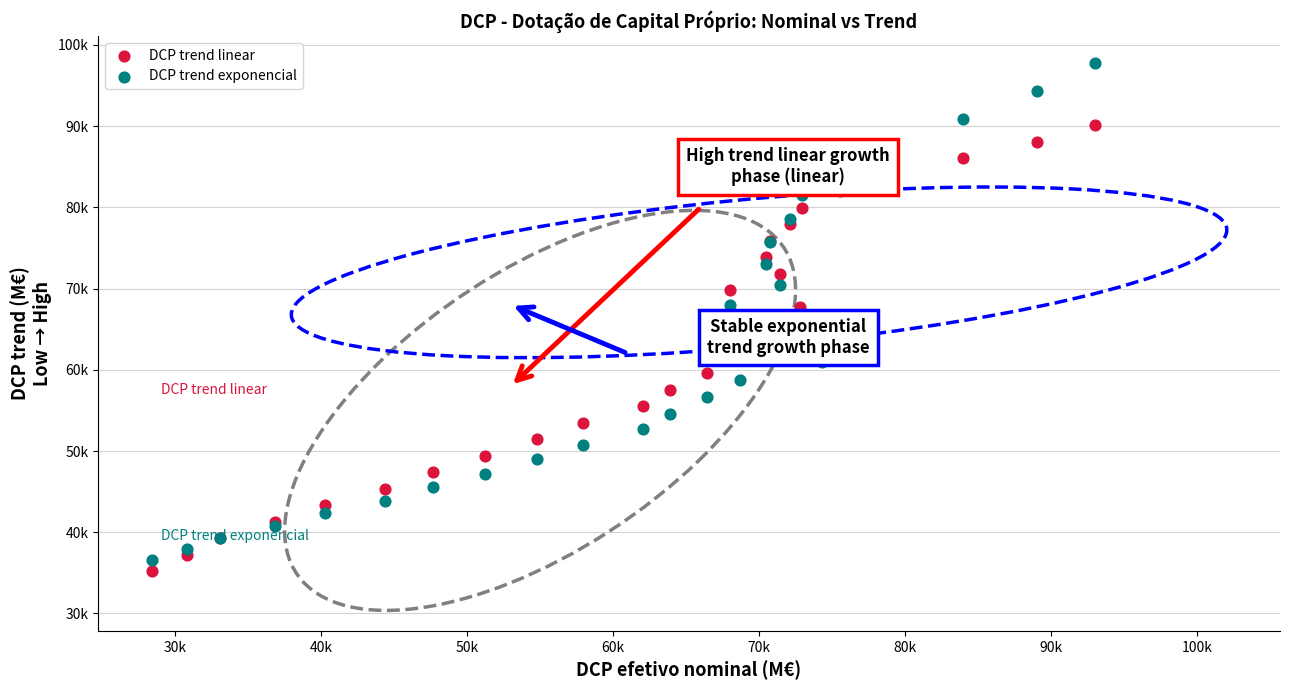

Which series has the widest spread of Y values?

DCP trend exponencial